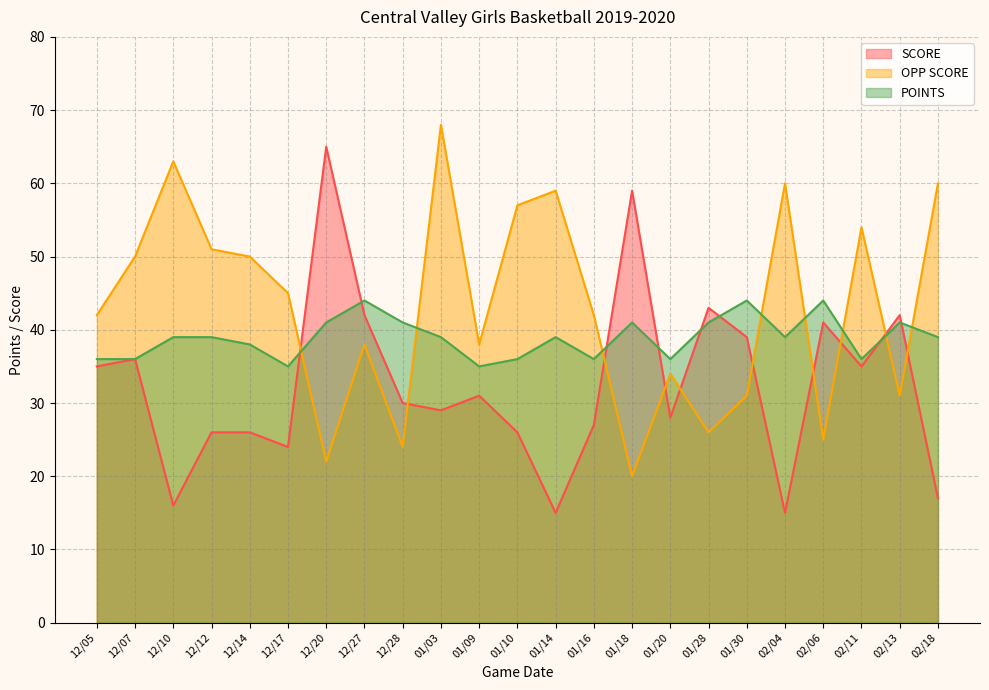

What is the total value across all series at 12/28?

95